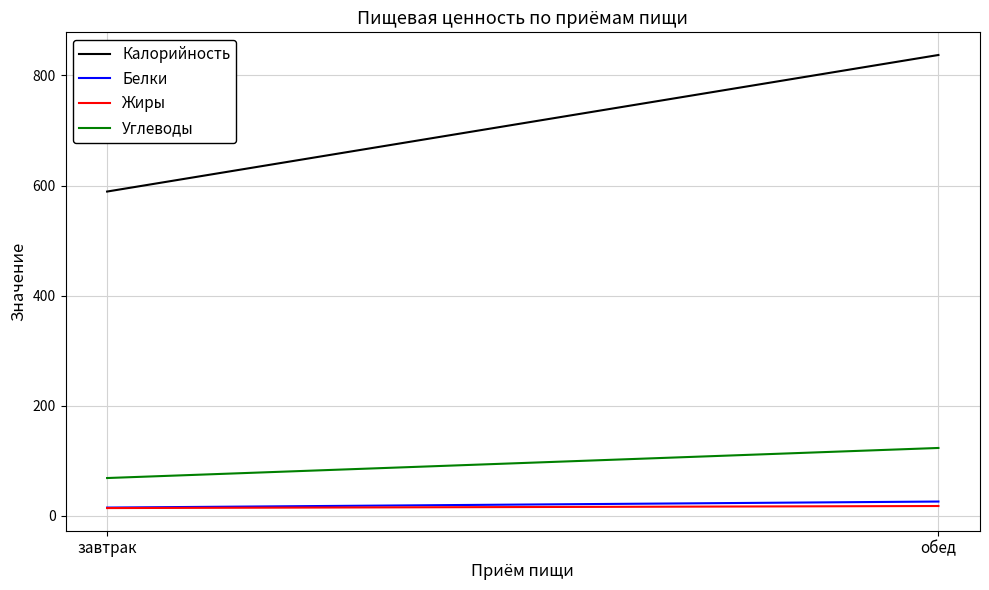

What is the sum of all Жиры values?

31.7